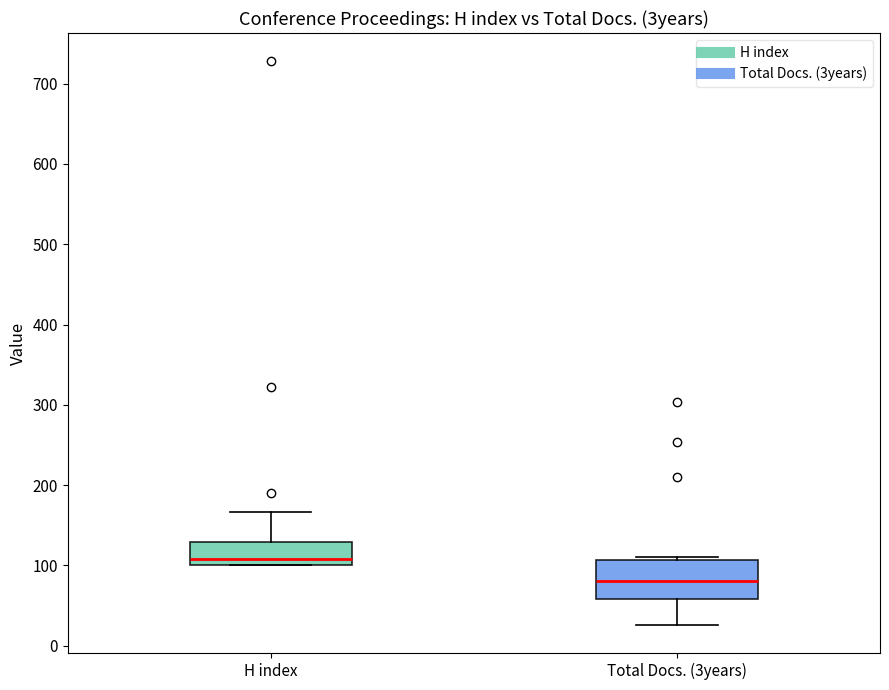

Reading left to right, read every box against the y-axis: the position of its median line, the range the box covers, and the ends of its whiskers. The values are not printed on the chart, so give them approximately, as read against the axis.

H index: median 110, box 100 to 130, whiskers 100 to 170
Total Docs. (3years): median 80, box 60 to 110, whiskers 30 to 110 (just above the box's upper edge)